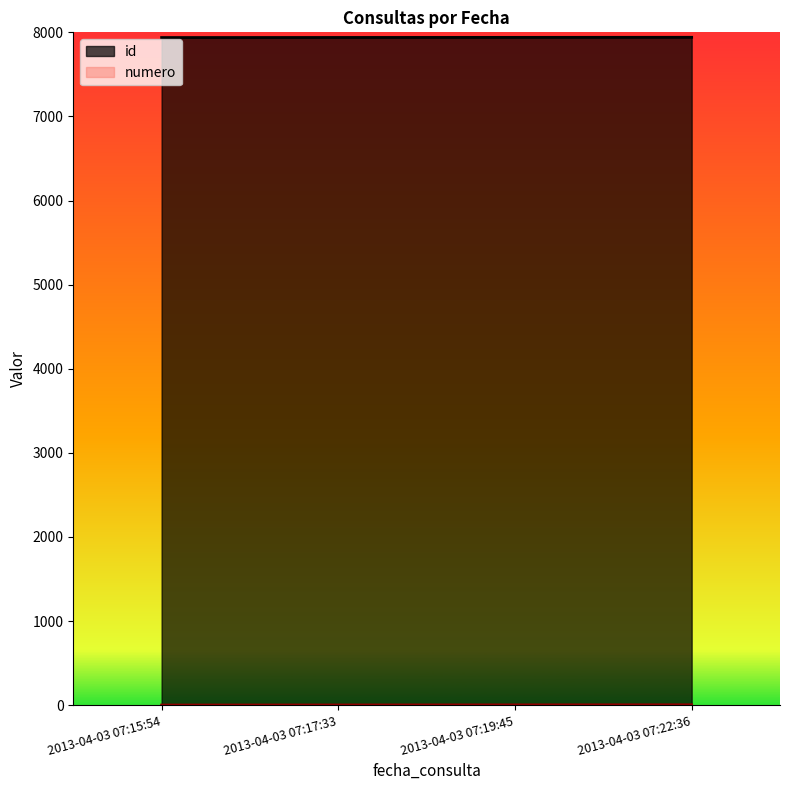

List the series in order of their peak value, lowest first.

numero, id